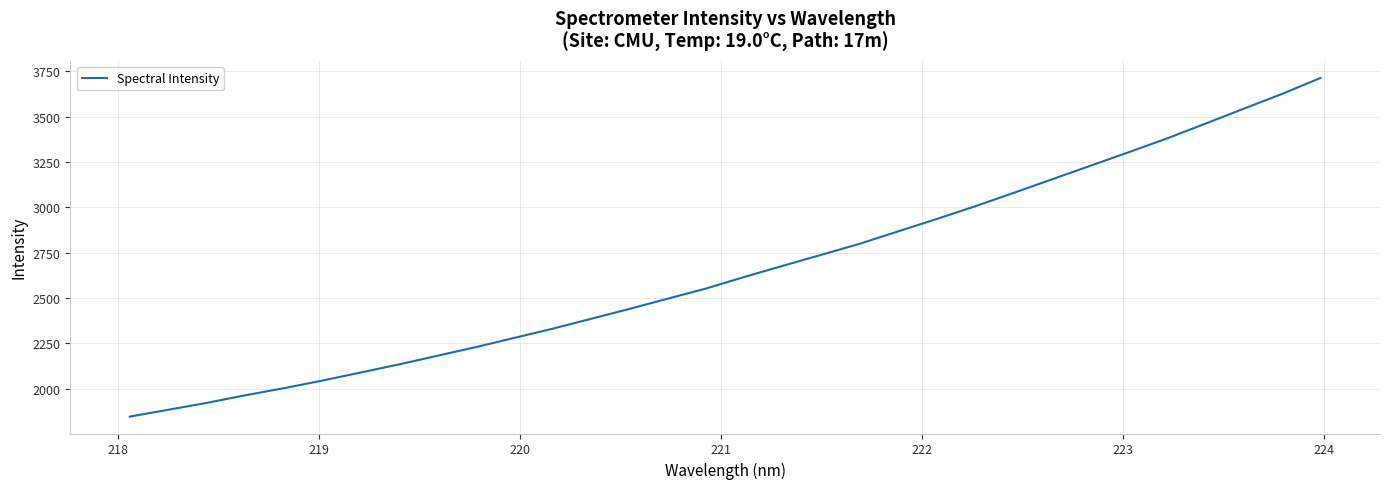

What is the difference between the maximum and minimum values?

1866.3